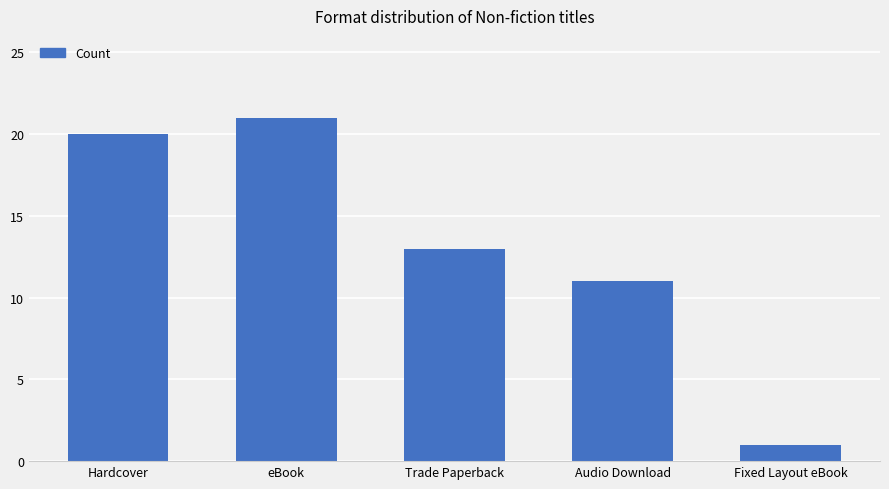

Reading left to right, transcribe all the data shown in this chart.

20	21	13	11	1